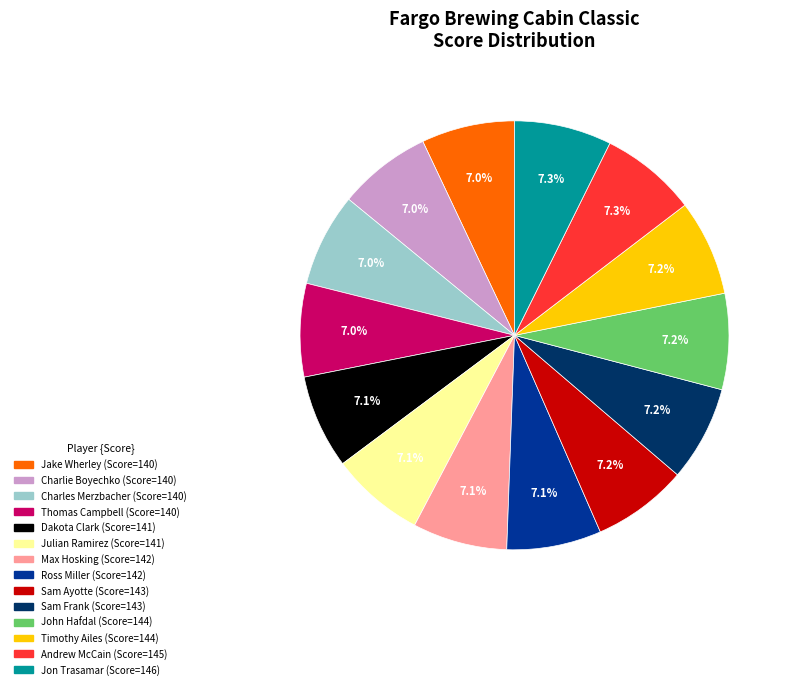

True or false: Andrew McCain accounts for 7% of the total.

True